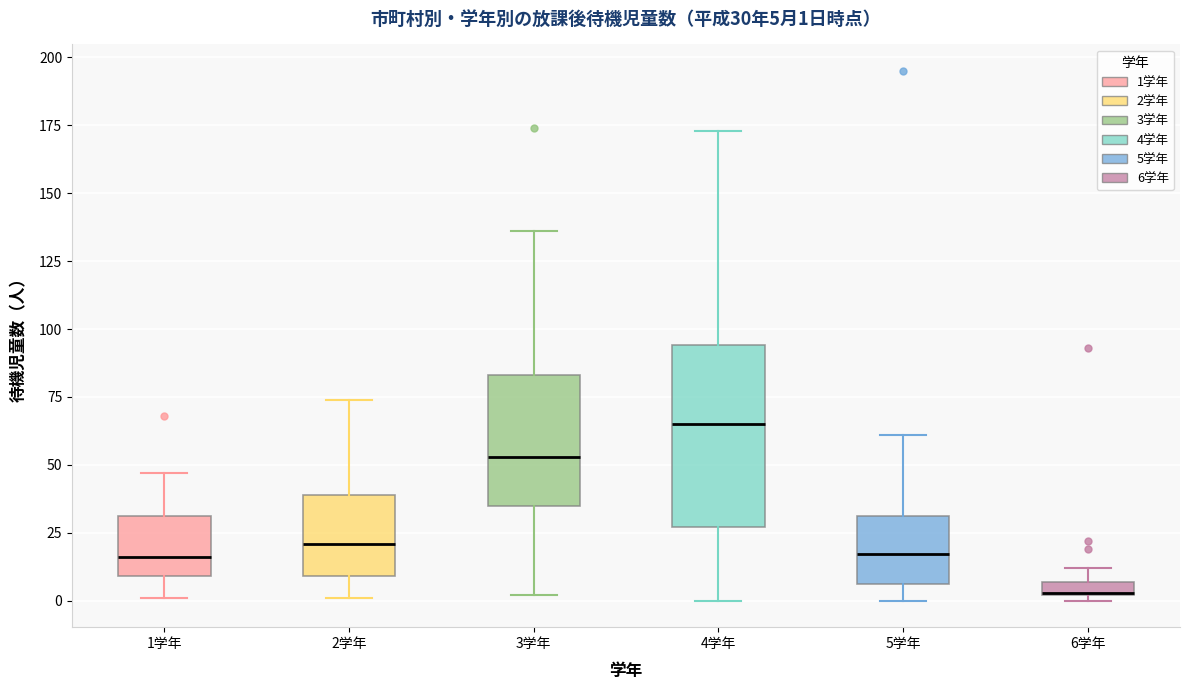

Which box's median line is the highest?

4学年